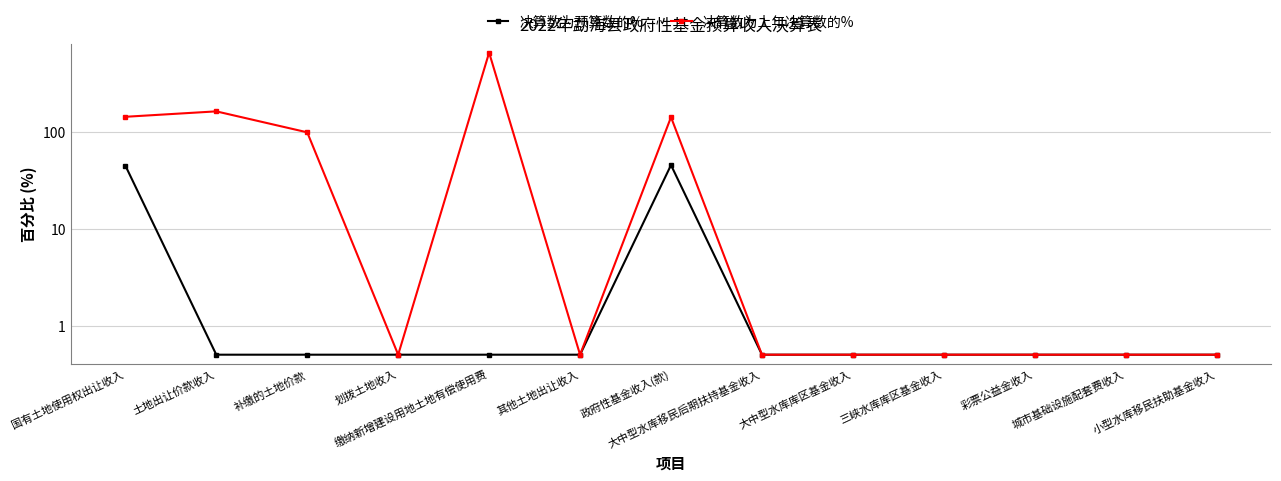

Is it true that 决算数为预算数的% equals 16.4 at 政府性基金收入(款)?

False